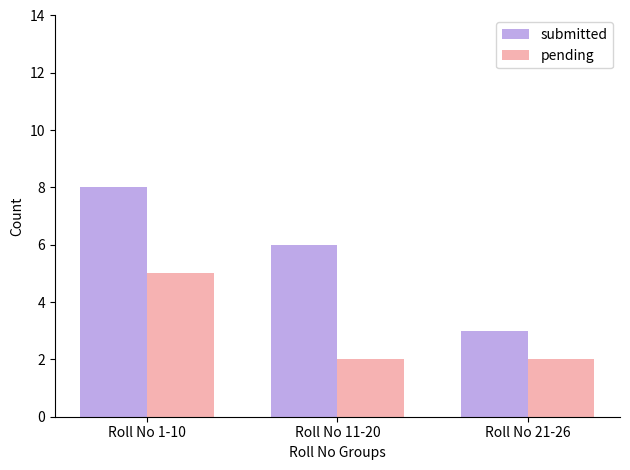

Between Roll No 11-20 and Roll No 21-26, which series saw the biggest shift?

submitted